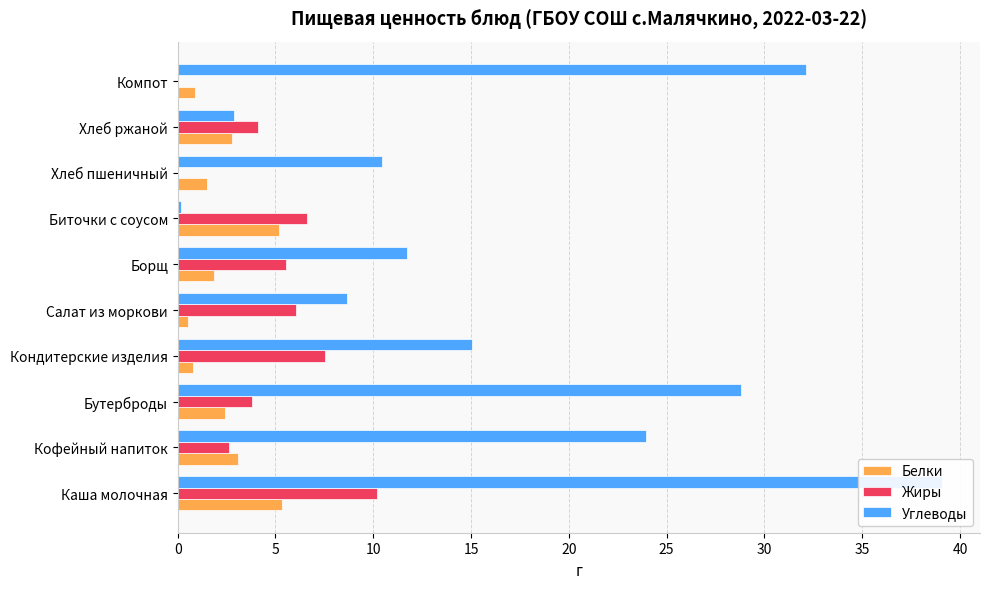

At how many categories does at least one series exceed 27?

3